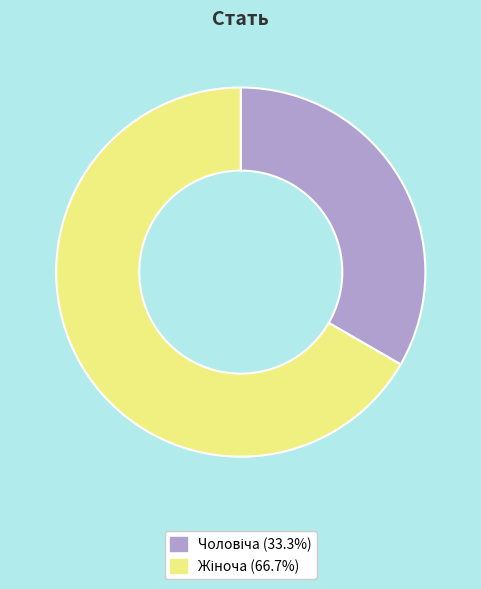

Is there a majority slice in this chart?

Yes